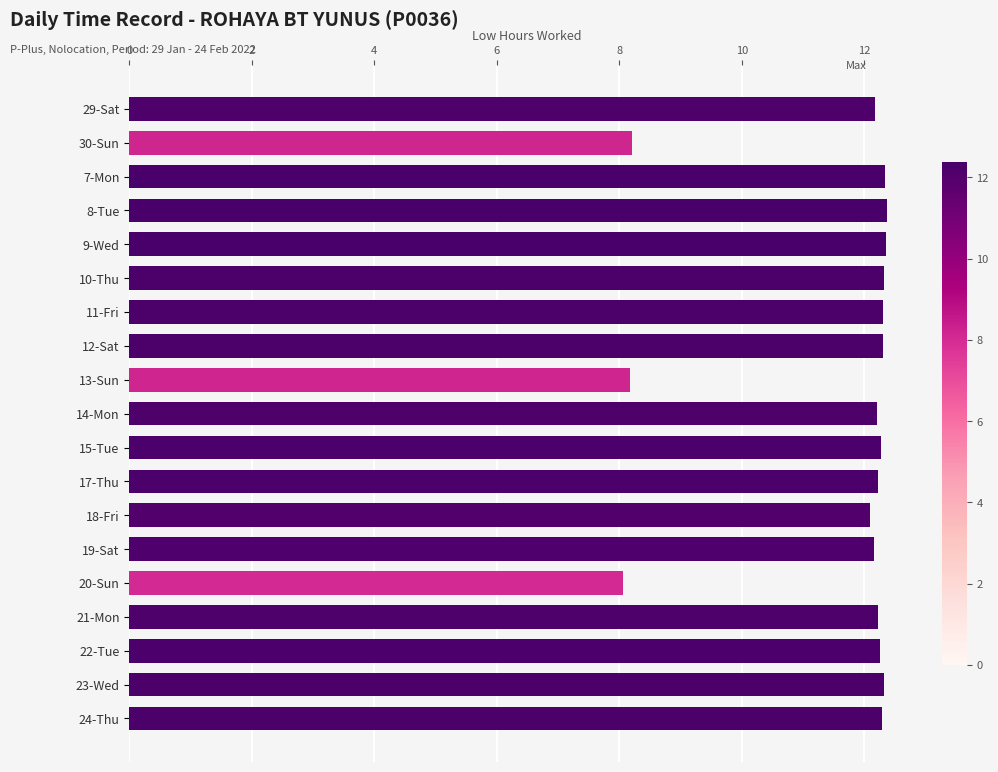

How many data points are above 12?

16